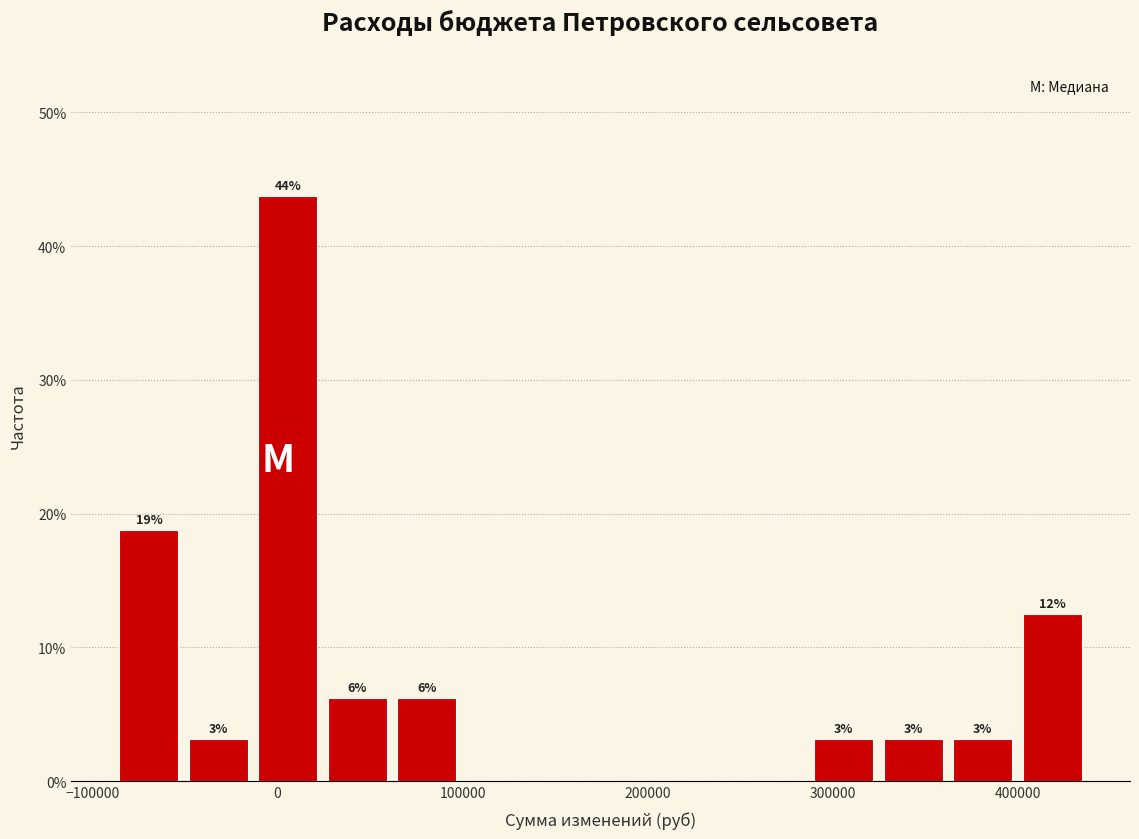

Around what value on the x-axis is the tallest bar? Give the approximate position of its centre, as read against the axis.

10000